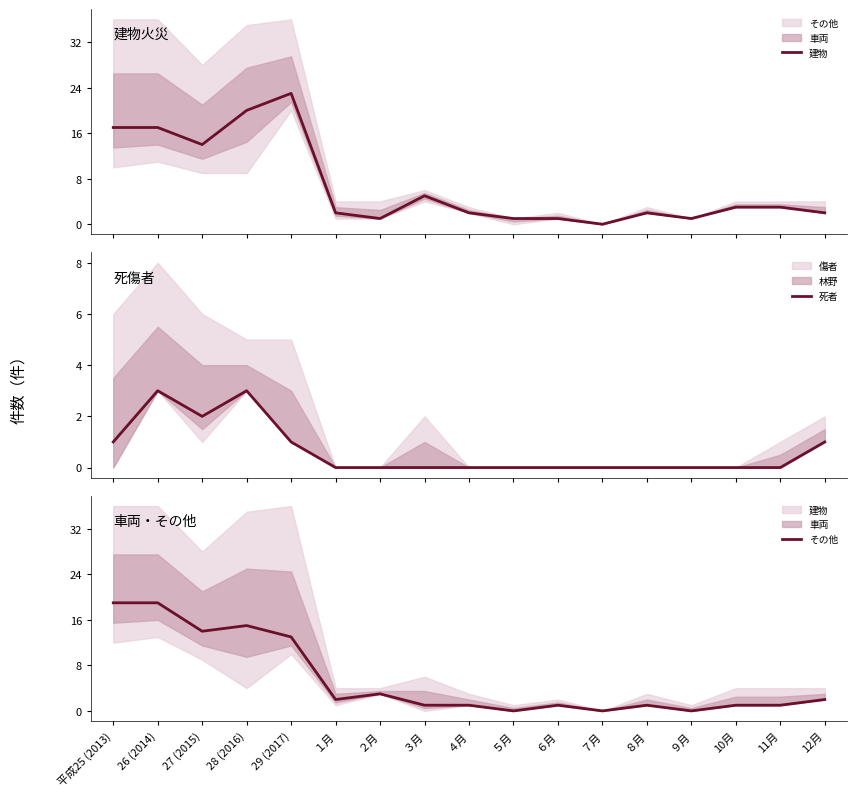

Between 28 (2016) and 29 (2017), which is larger?

29 (2017)